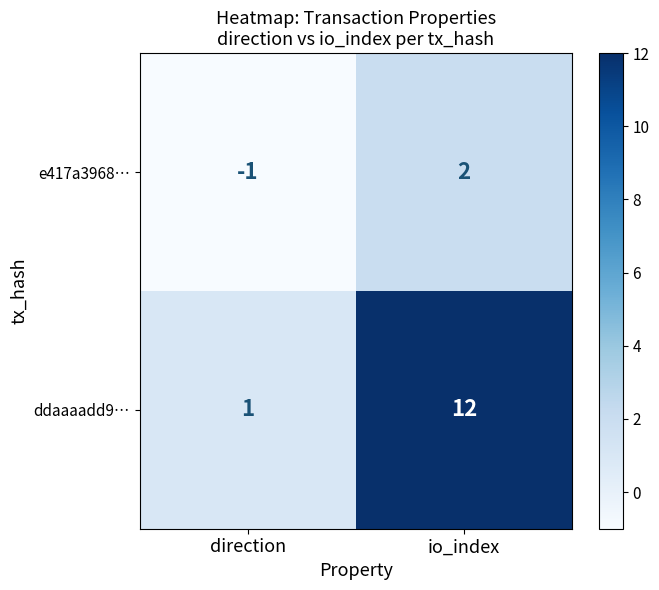

At which category is the sum across all series the highest?

io_index